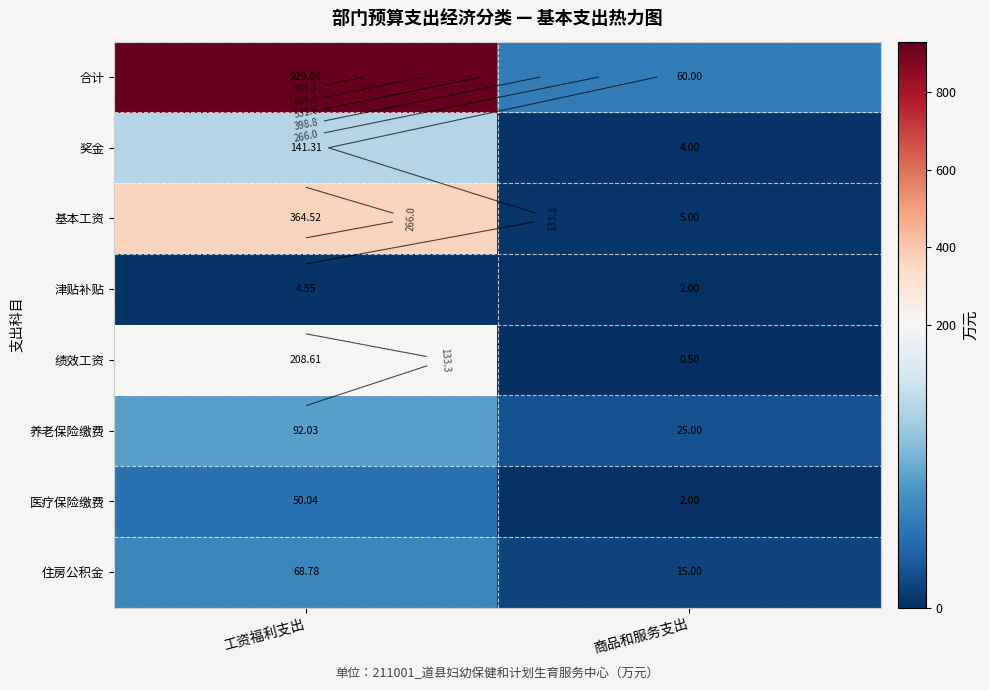

Which series has the widest spread of values?

合计